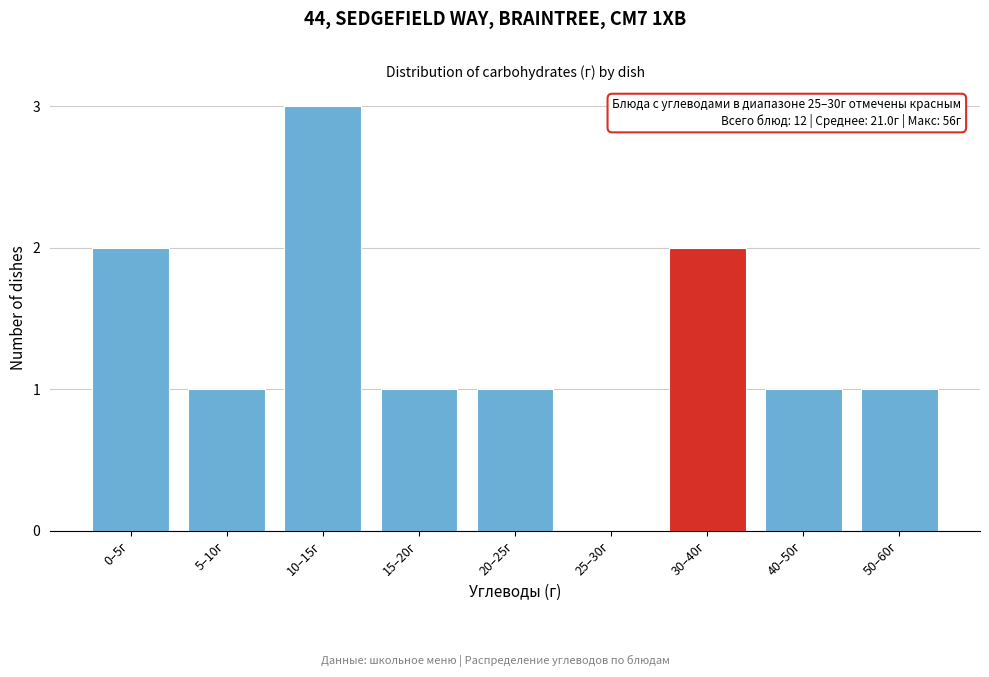

Reading left to right, extract all data points from this chart.

0–5г=2	5–10г=1	10–15г=3	15–20г=1	20–25г=1	25–30г=0	30–40г=2	40–50г=1	50–60г=1